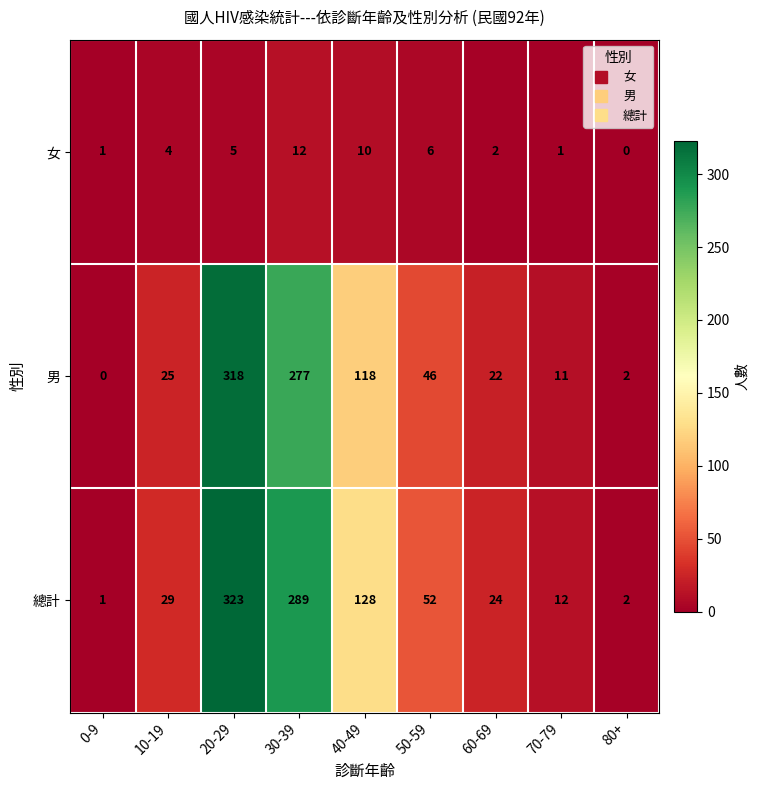

What is the difference between the maximum and minimum values in the 男 series?

318